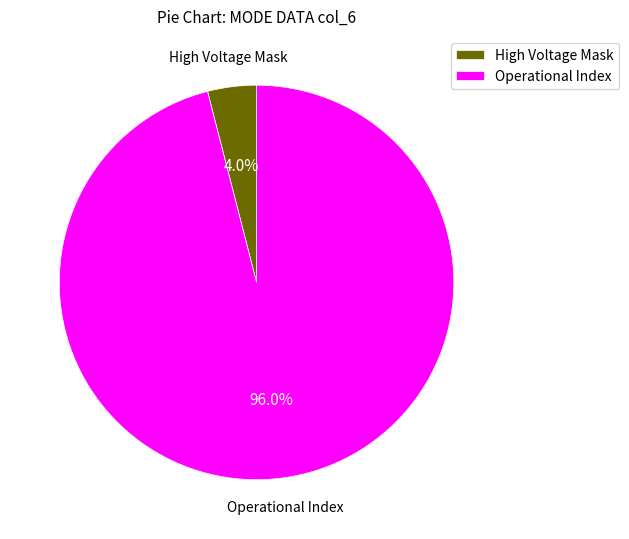

Is the sum of High Voltage Mask and Operational Index greater than half?

Yes